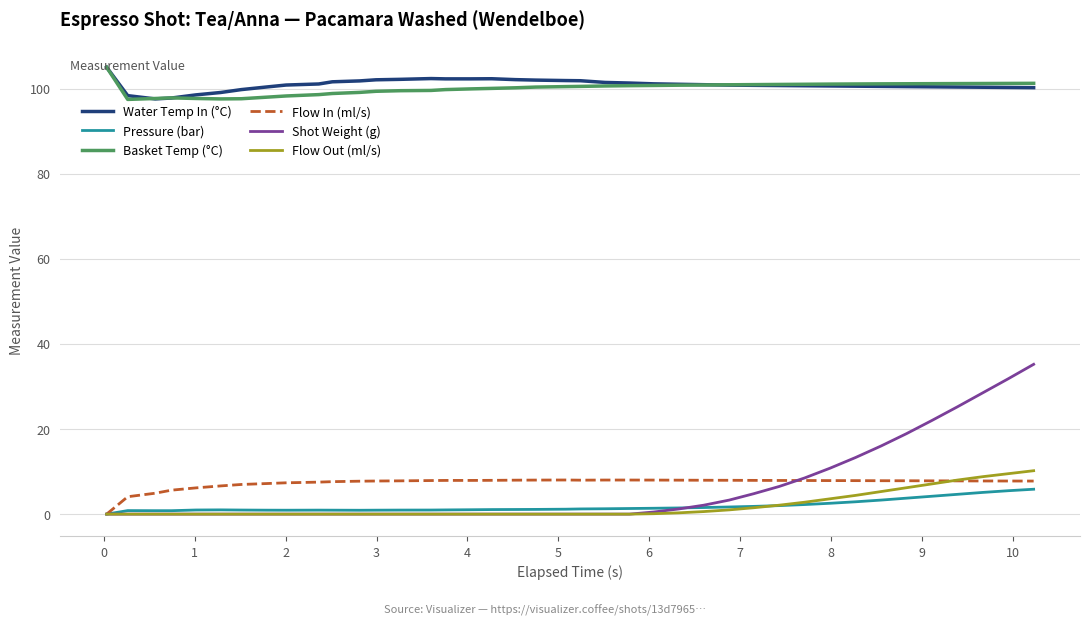

True or false: Water Temp In (°C) and Pressure (bar) intersect in this chart.

False